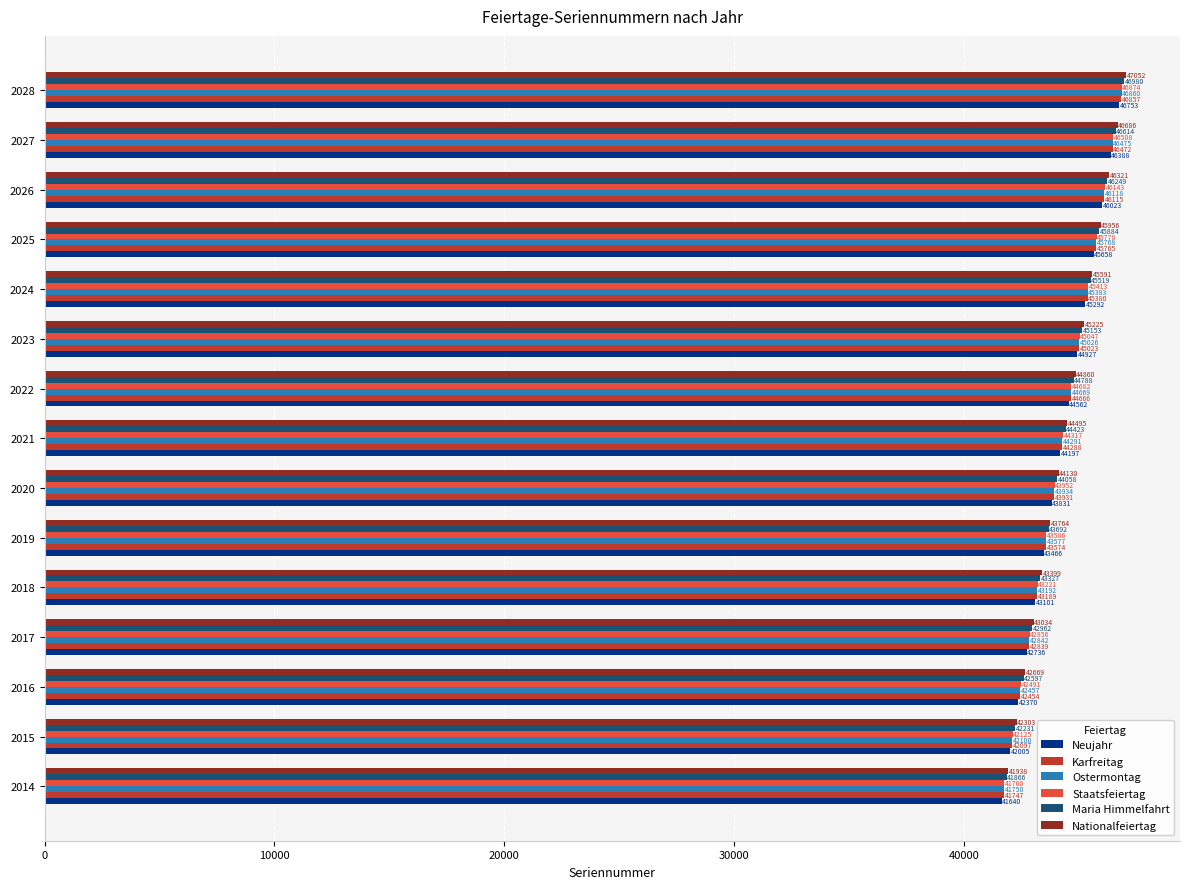

What value does the Karfreitag series have at 2016?

42454